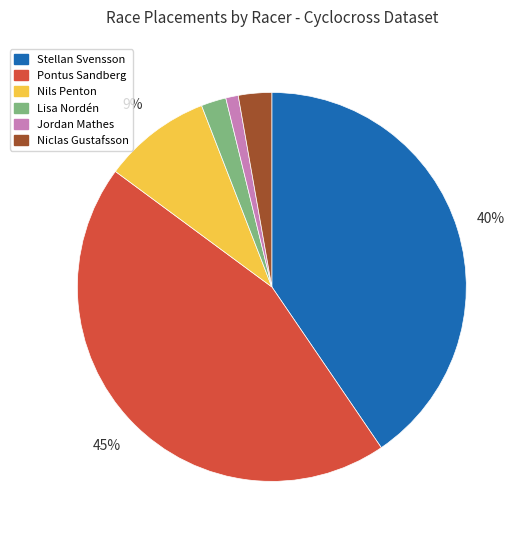

Between Stellan Svensson and Jordan Mathes, which is larger?

Stellan Svensson